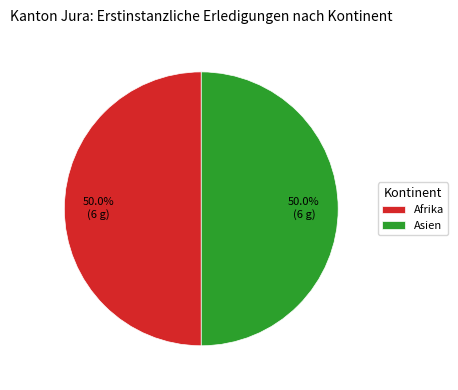

To the nearest percent, what portion does Afrika represent?

50%